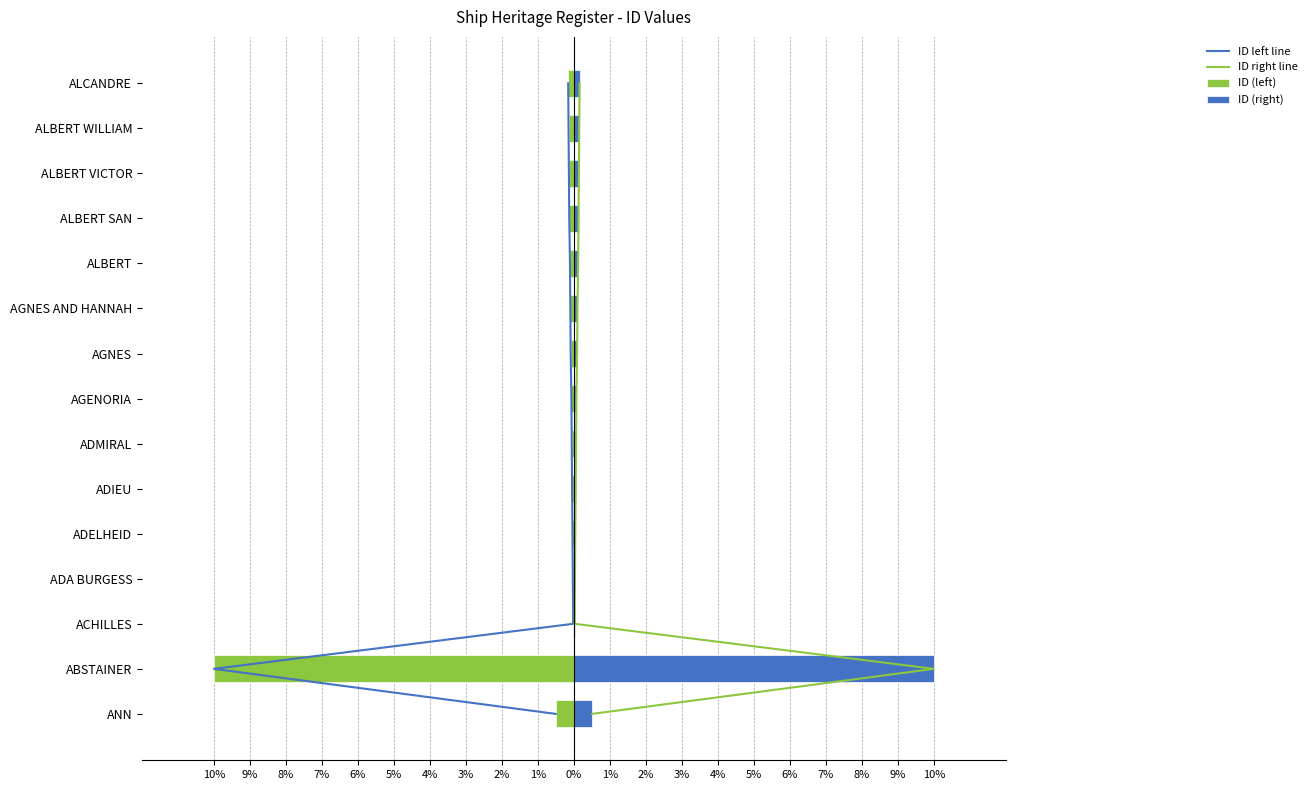

Count the number of data series in this chart.

4